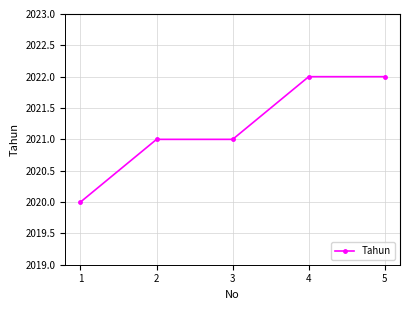

What is the approximate value at 4?

2022